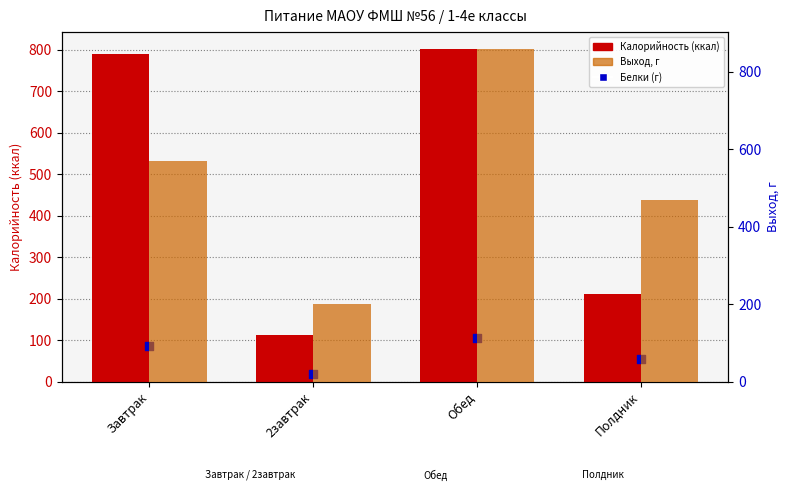

Which series reaches the minimum Y coordinate?

Белки (г)